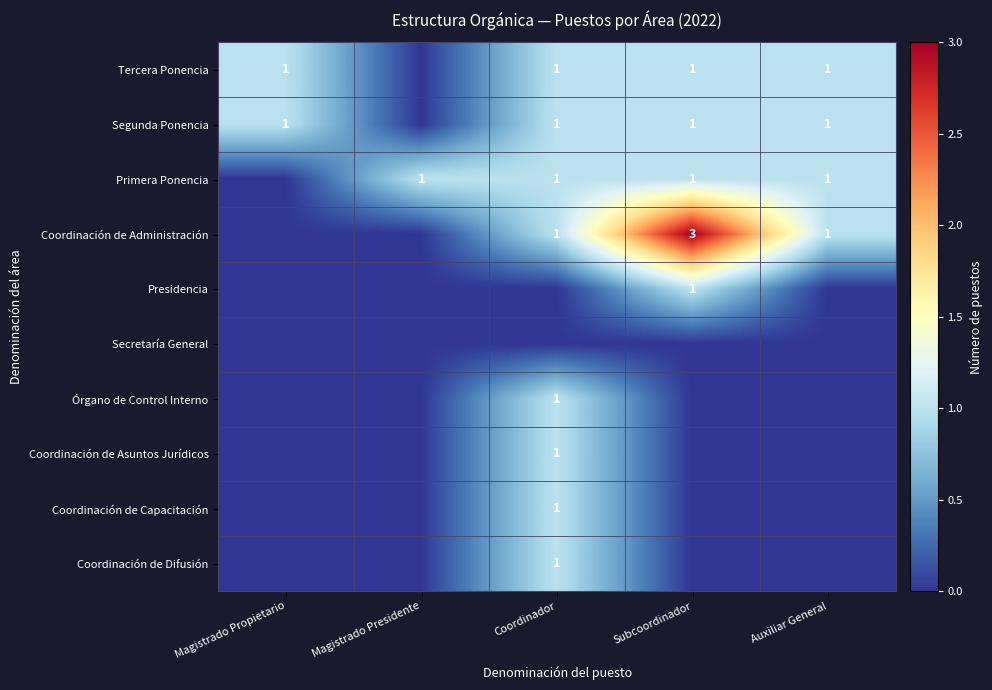

The Coordinación de Difusión series shows 1 at Coordinador. True or false?

True